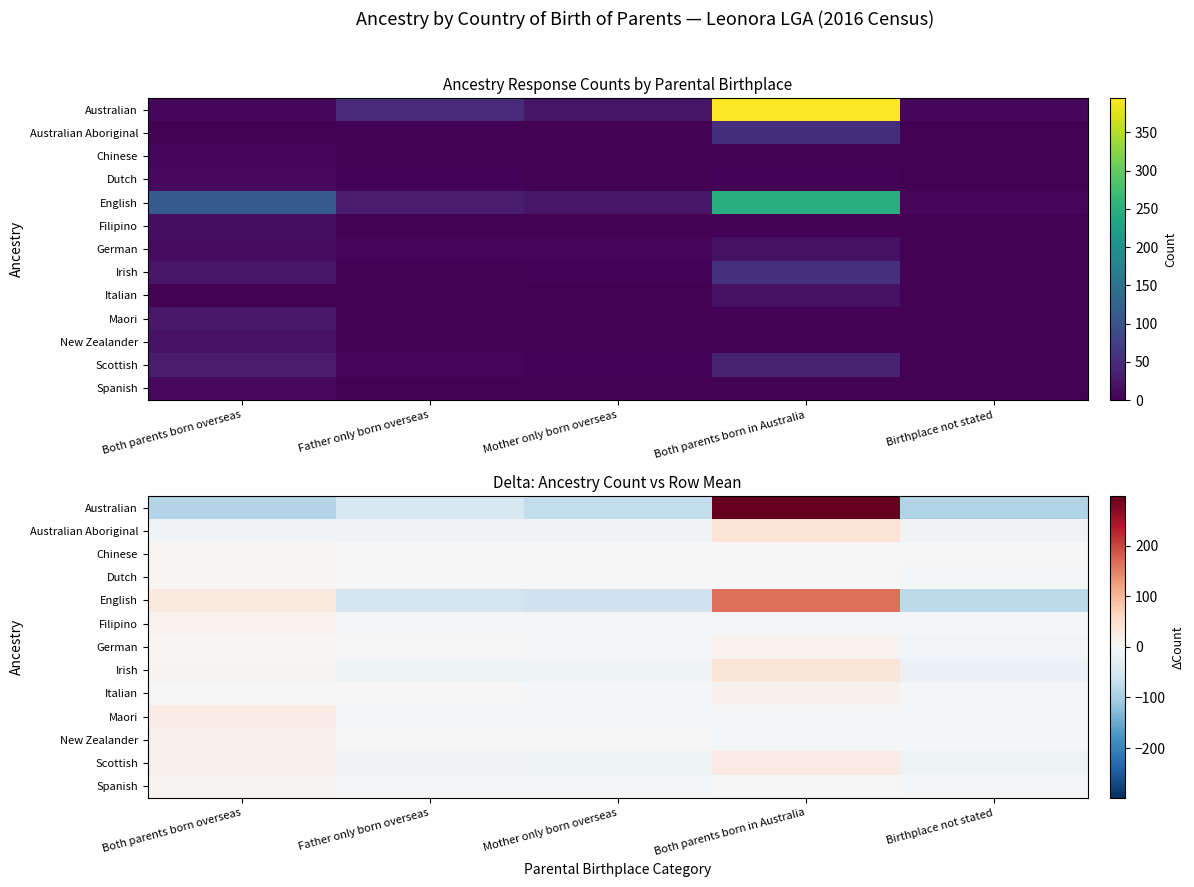

Rank the series by their maximum value, from lowest to highest.

Chinese, Dutch, Spanish, German, Filipino, Italian, New Zealander, Maori, Scottish, Irish, Australian Aboriginal, English, Australian